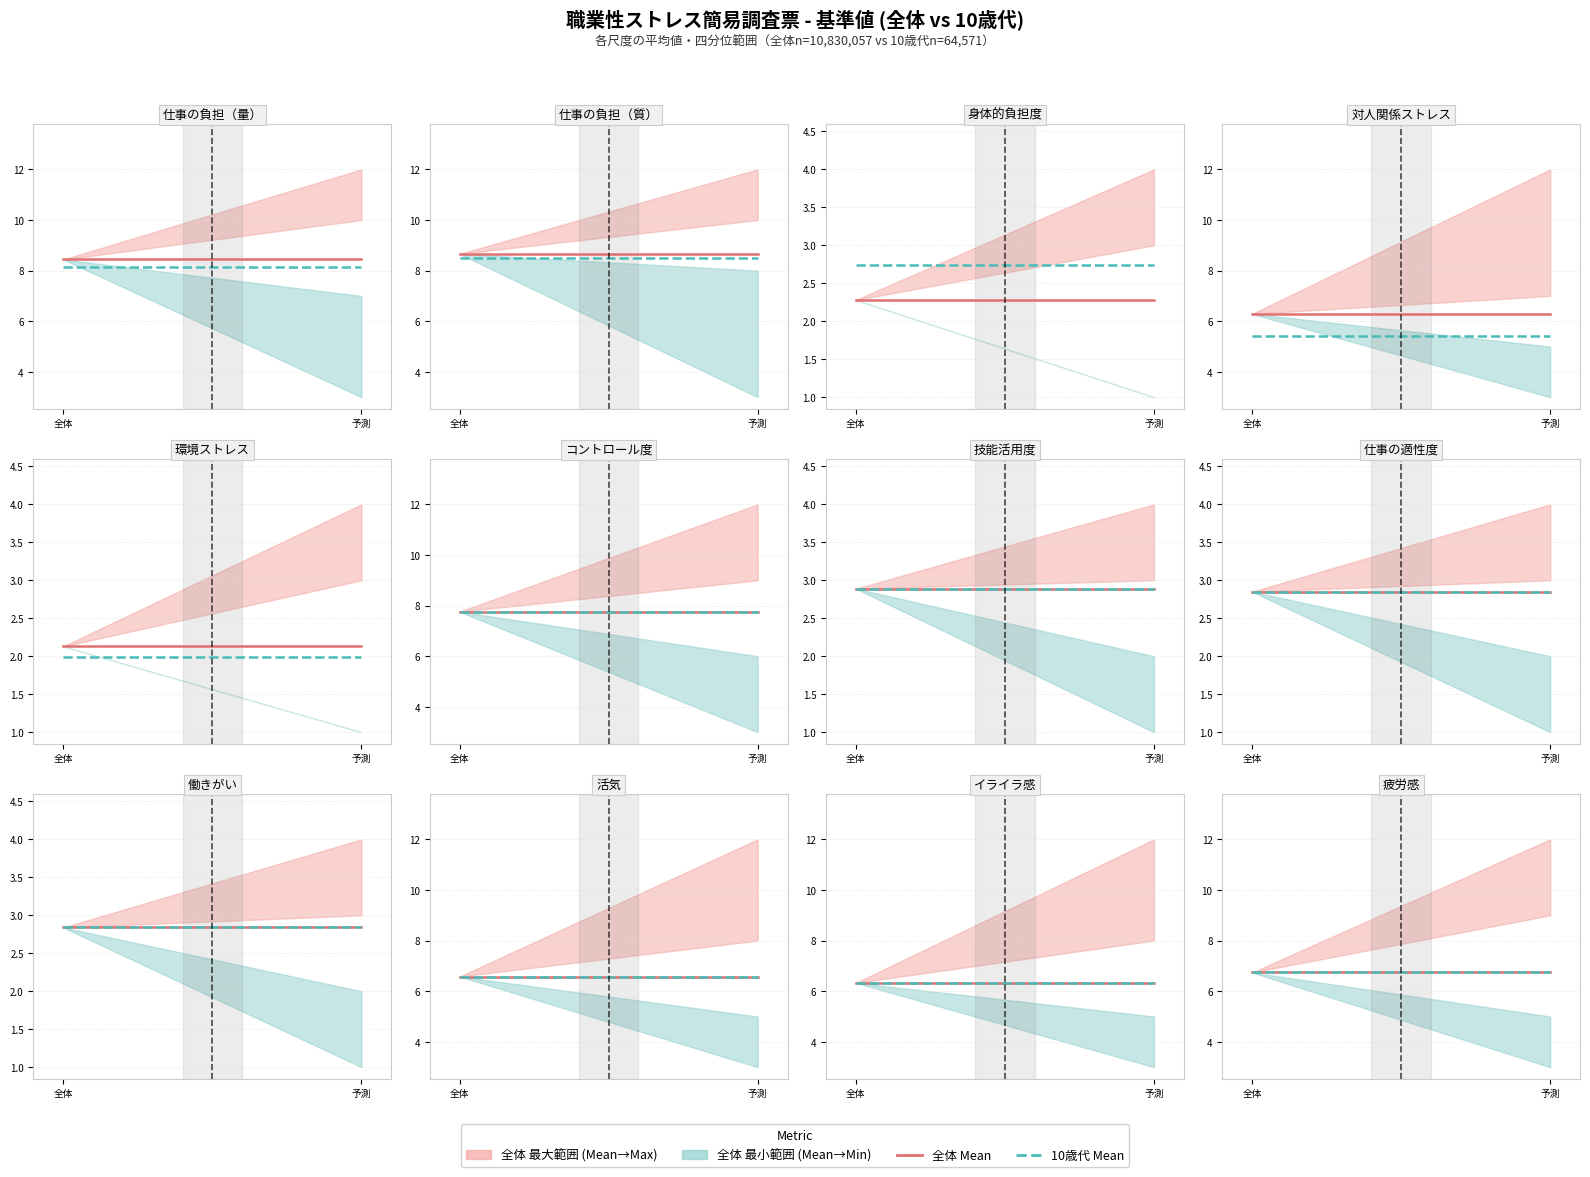

At how many categories does at least one series exceed 5?

7